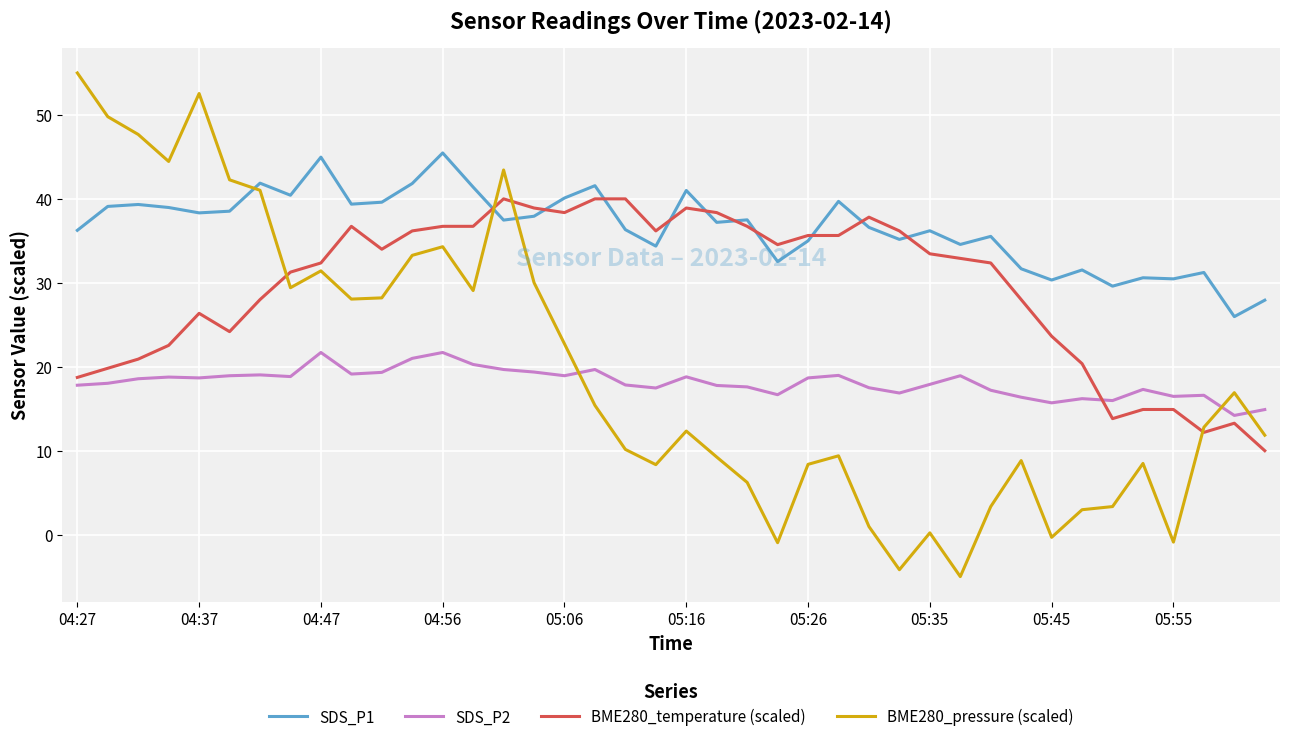

What is the maximum value shown in the chart?

55.0